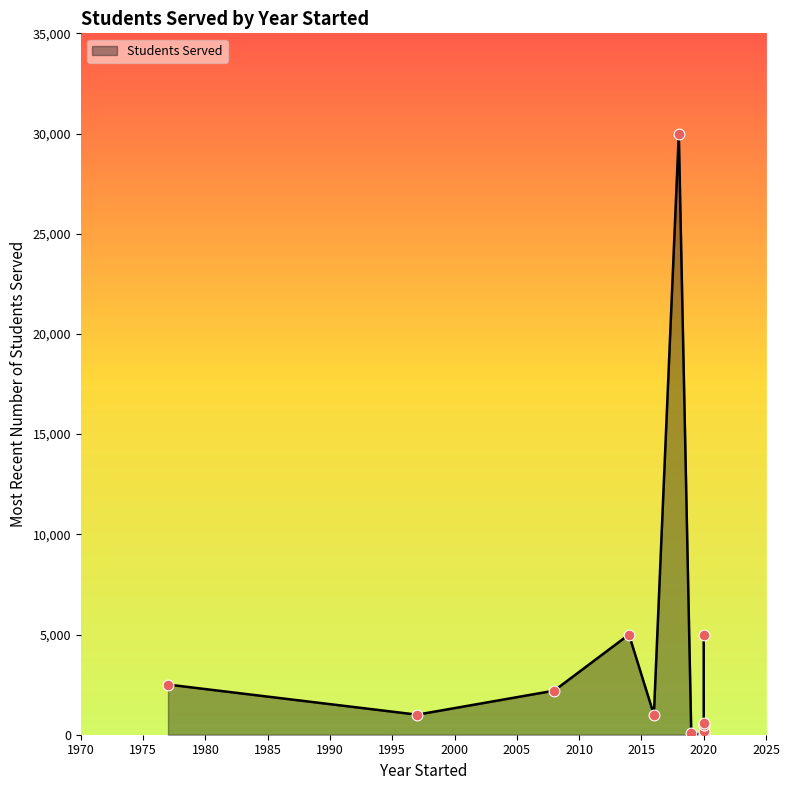

What is the change in value from Saga Education to Sprout and STEM?

-4930